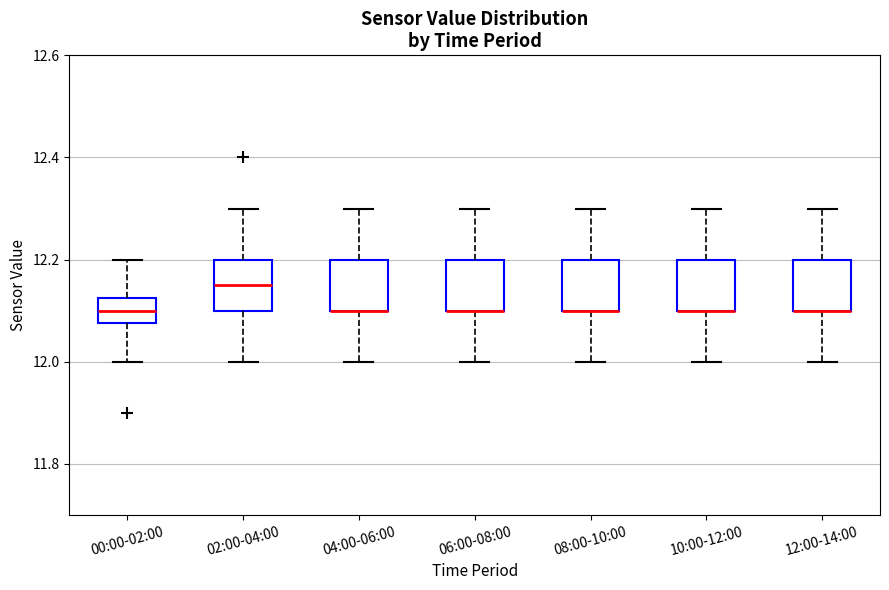

Reading left to right, read every box against the y-axis: the position of its median line, the range the box covers, and the ends of its whiskers. The values are not printed on the chart, so give them approximately, as read against the axis.

00:00-02:00: median 12.10, box 12.08 to 12.12, whiskers 12.00 to 12.20
02:00-04:00: median 12.16, box 12.10 to 12.20, whiskers 12.00 to 12.30
04:00-06:00: median 12.10 (drawn on the box's lower edge), box 12.10 to 12.20, whiskers 12.00 to 12.30
06:00-08:00: median 12.10 (drawn on the box's lower edge), box 12.10 to 12.20, whiskers 12.00 to 12.30
08:00-10:00: median 12.10 (drawn on the box's lower edge), box 12.10 to 12.20, whiskers 12.00 to 12.30
10:00-12:00: median 12.10 (drawn on the box's lower edge), box 12.10 to 12.20, whiskers 12.00 to 12.30
12:00-14:00: median 12.10 (drawn on the box's lower edge), box 12.10 to 12.20, whiskers 12.00 to 12.30